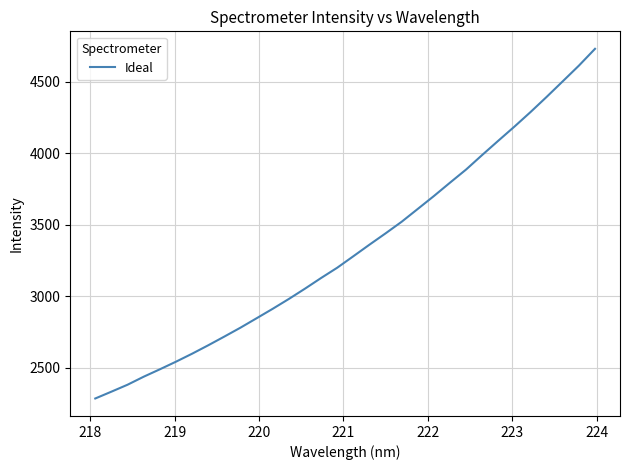

Does the chart display data point markers on the line(s)?

No